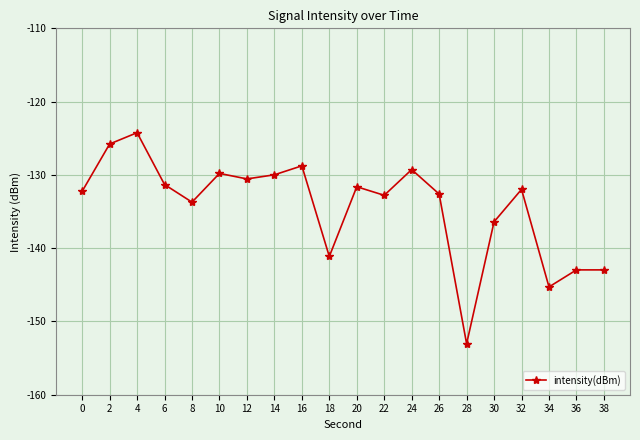

True or false: the data has more than 0 interior local peaks.

True